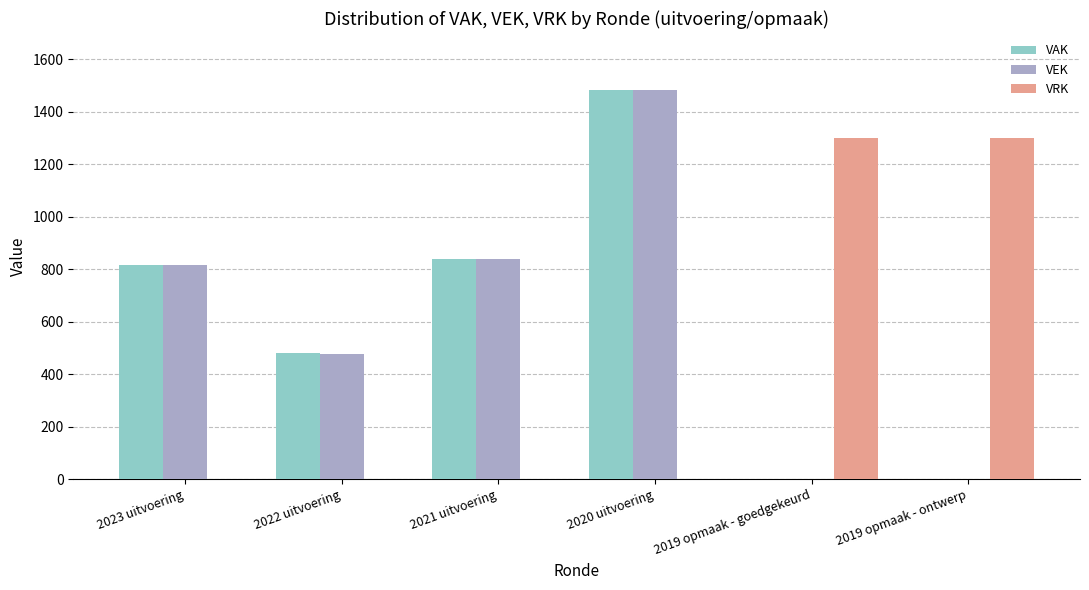

Reading right to left, extract all data points from this chart.

VAK: 2019 opmaak - ontwerp=0	2019 opmaak - goedgekeurd=0	2020 uitvoering=1482	2021 uitvoering=838	2022 uitvoering=479	2023 uitvoering=817
VEK: 2019 opmaak - ontwerp=0	2019 opmaak - goedgekeurd=0	2020 uitvoering=1482	2021 uitvoering=838	2022 uitvoering=478	2023 uitvoering=817
VRK: 2019 opmaak - ontwerp=1300	2019 opmaak - goedgekeurd=1300	2020 uitvoering=0	2021 uitvoering=0	2022 uitvoering=0	2023 uitvoering=0